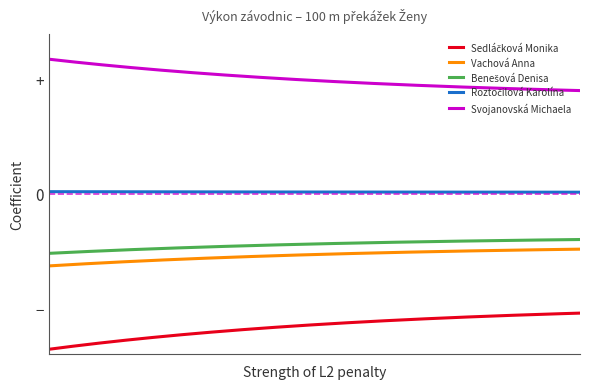

Does the chart have visible grid lines?

No